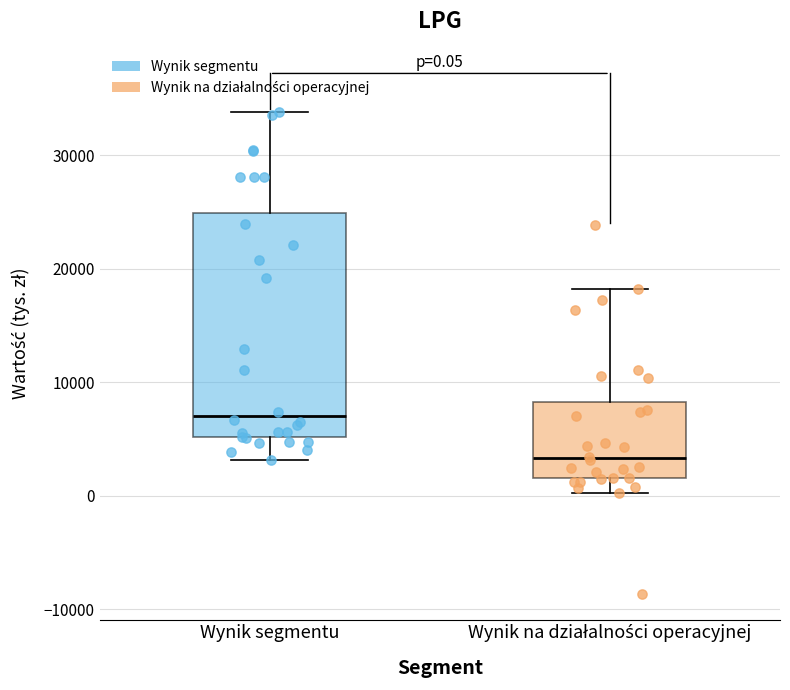

Which box is the tallest, from its lower edge to its upper edge?

Wynik segmentu